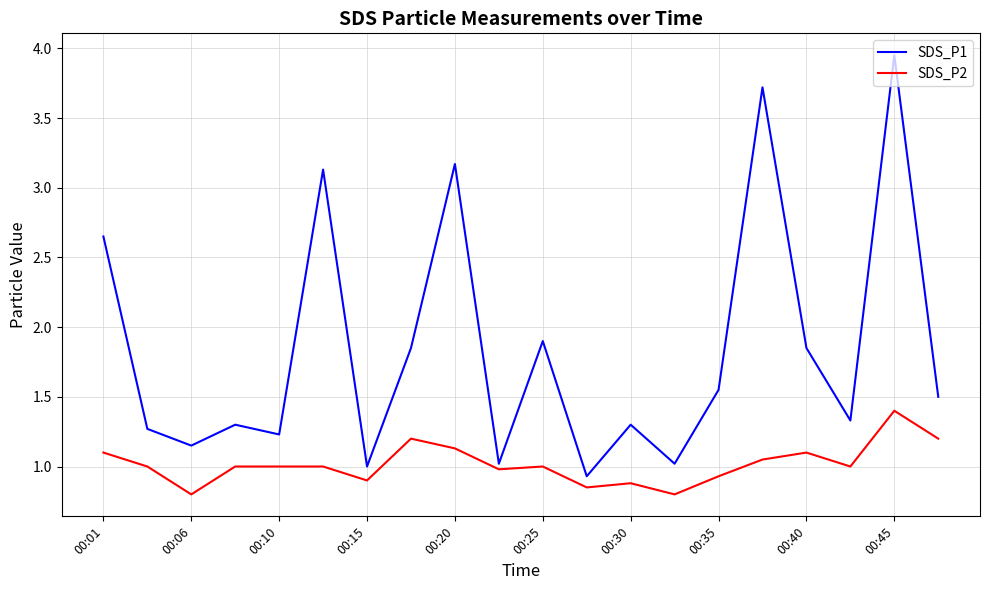

Which series has the largest total across all categories?

SDS_P1